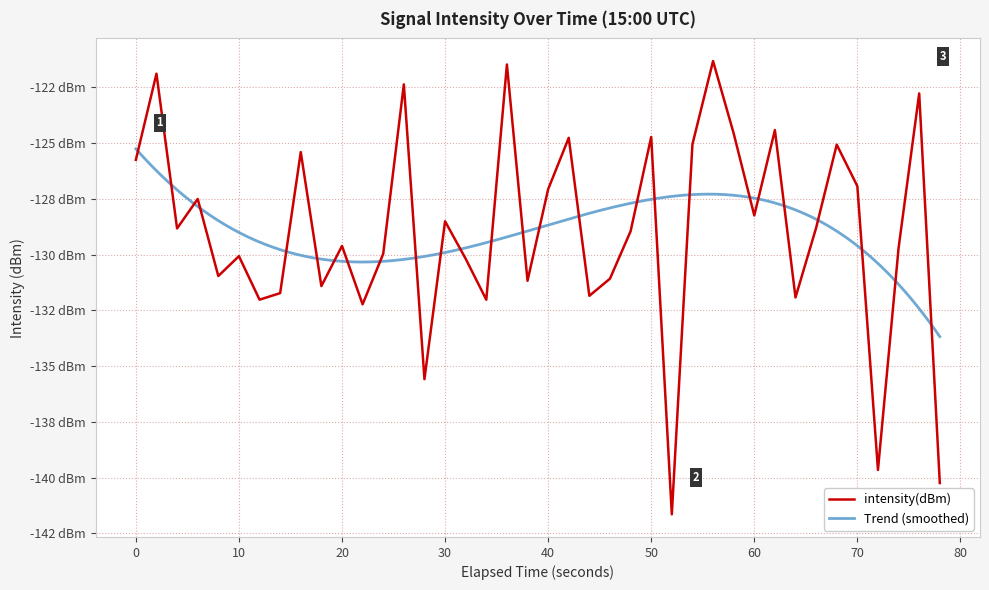

How many data points does each series have?

40